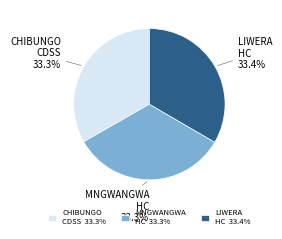

Is there any slice that represents more than half of the pie?

No